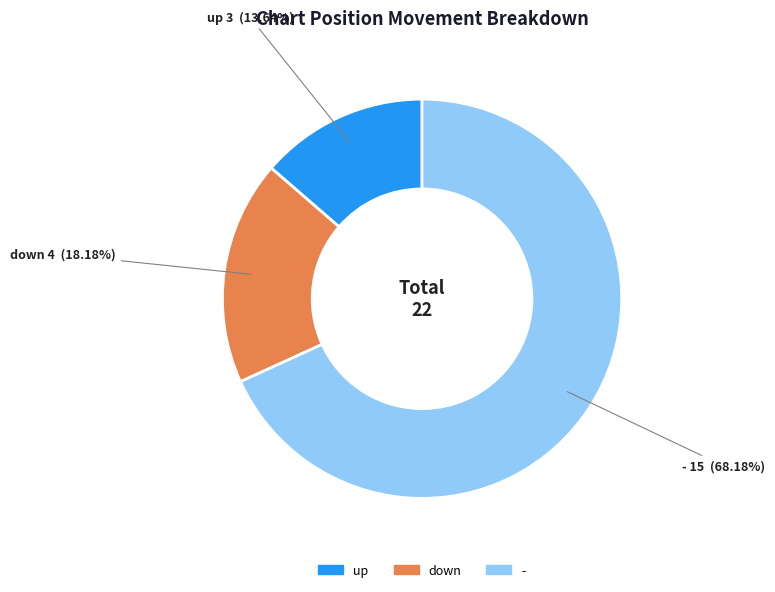

To the nearest percent, what is the average slice percentage?

33%